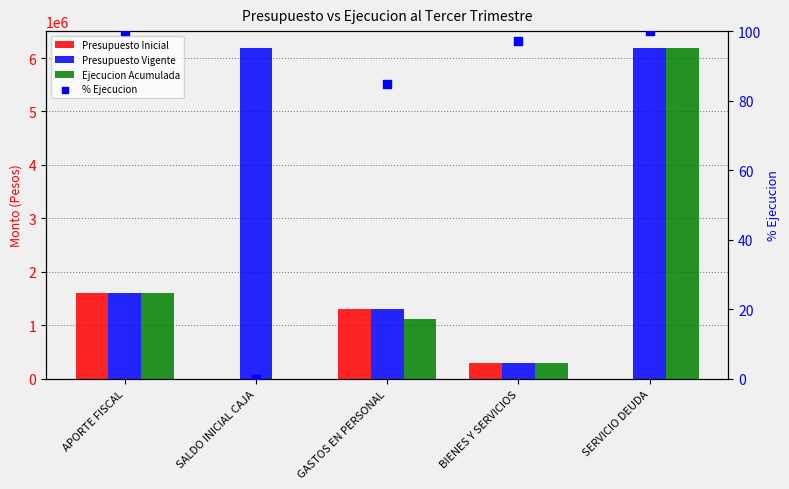

Is the value of Ejecucion Acumulada at APORTE FISCAL greater than the value of Presupuesto Vigente at SALDO INICIAL CAJA?

No